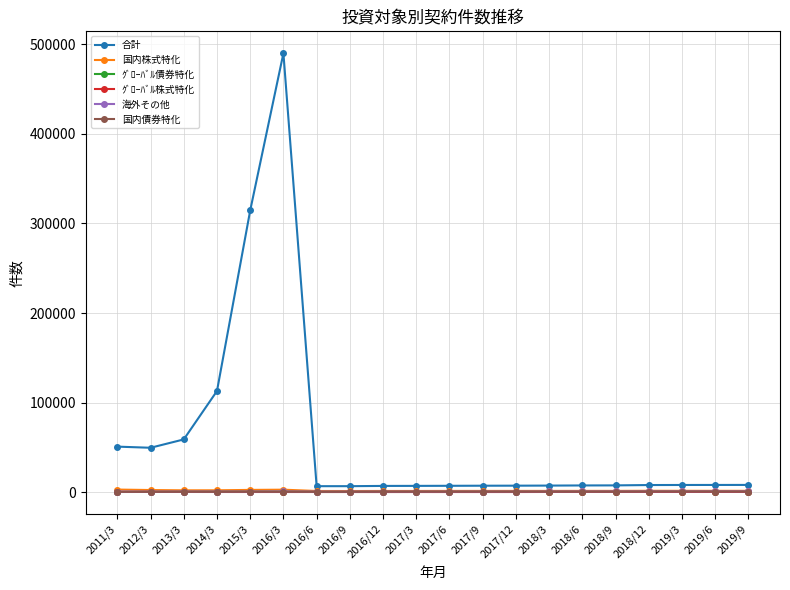

What is the greatest value displayed?

490004